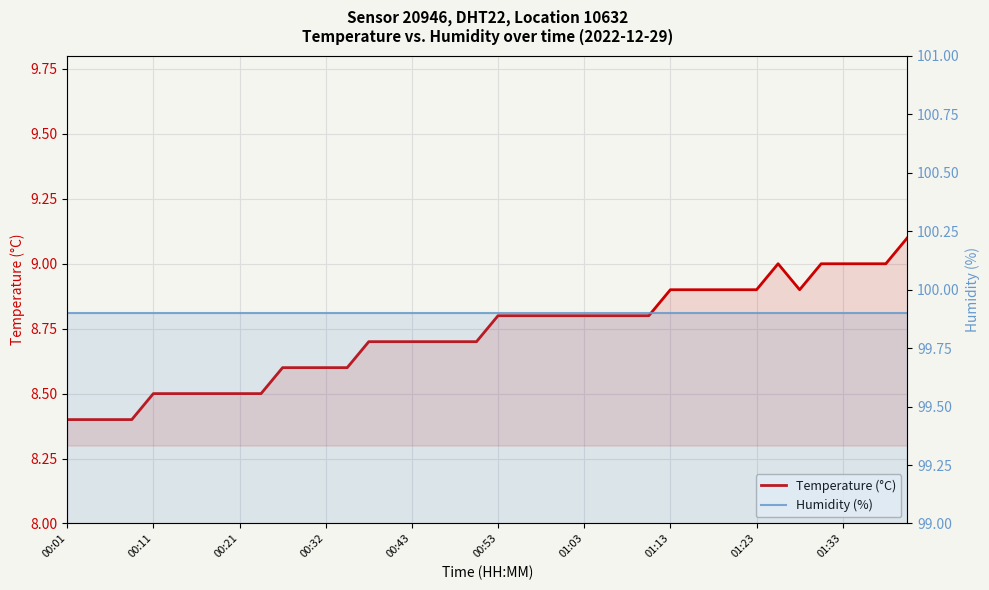

In Temperature (°C), how many points are higher than both neighbors (excluding endpoints)?

1